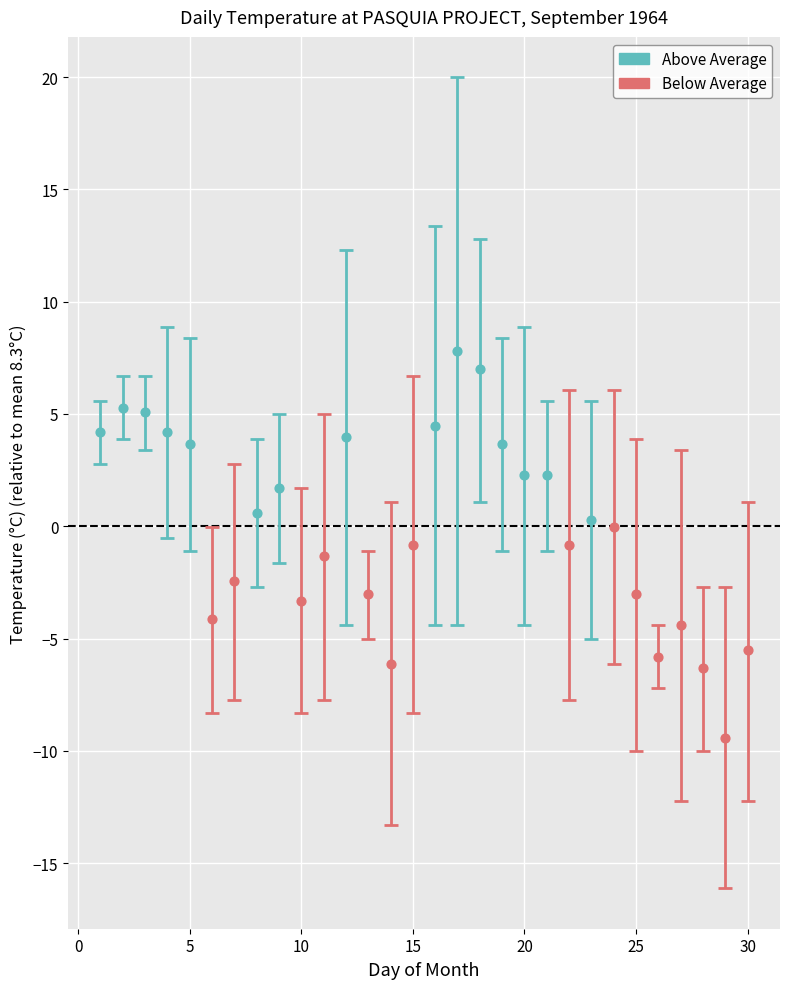

Which series reaches the minimum Y coordinate?

Below Average